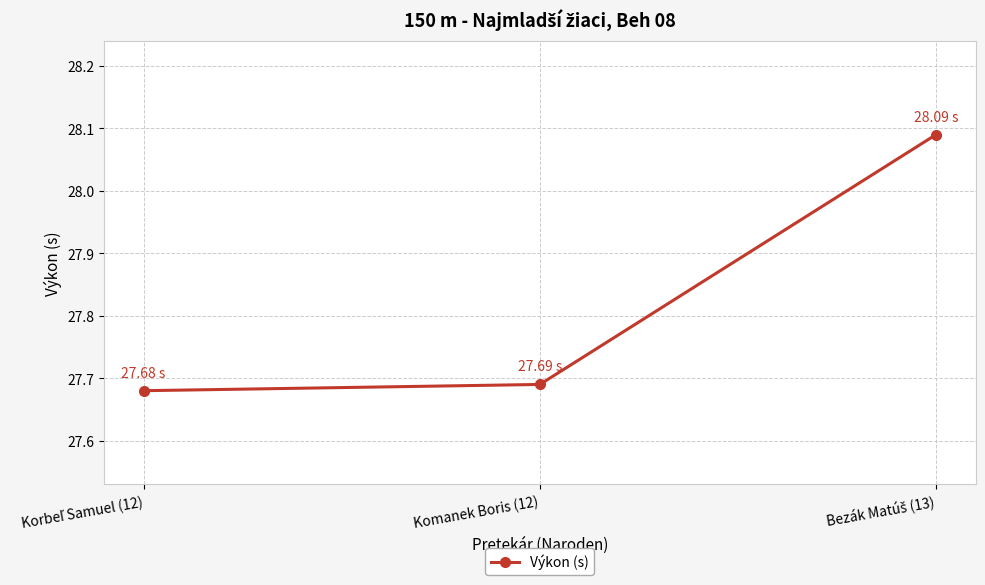

What is the difference between the maximum and second lowest values?

0.4